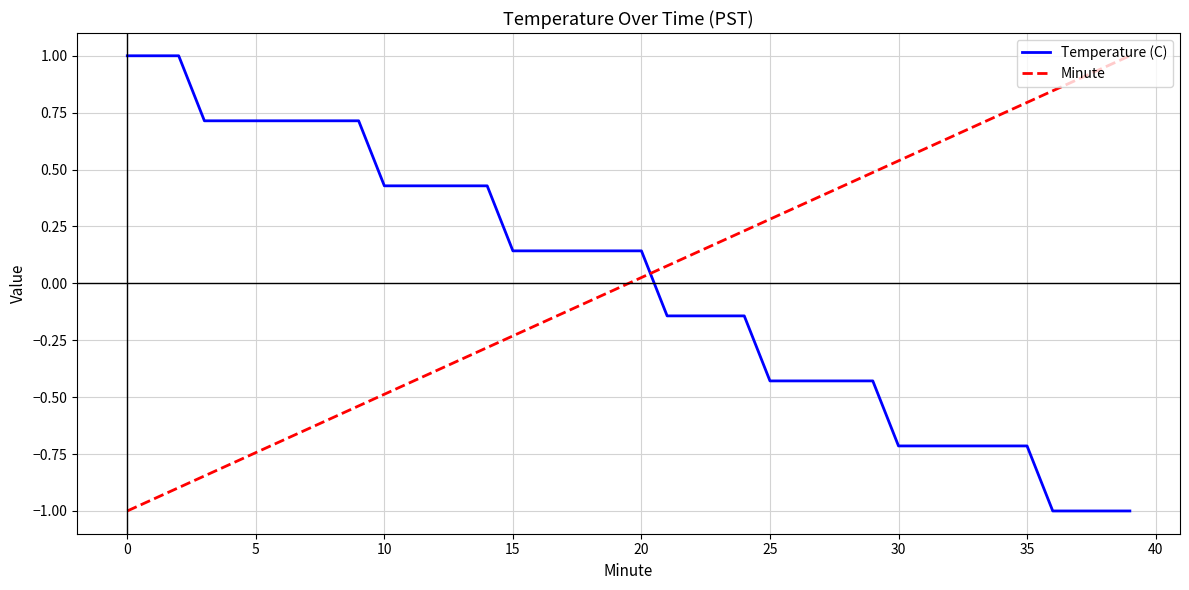

What is the difference between the maximum and minimum values in the Minute series?

2.0